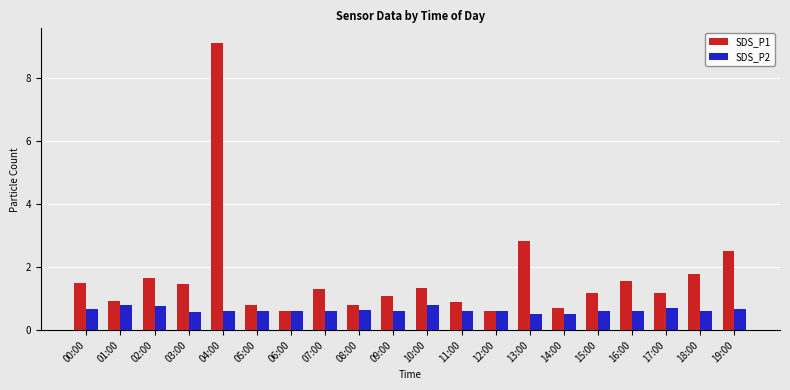

What is the lowest value of the SDS_P2 series?

0.5